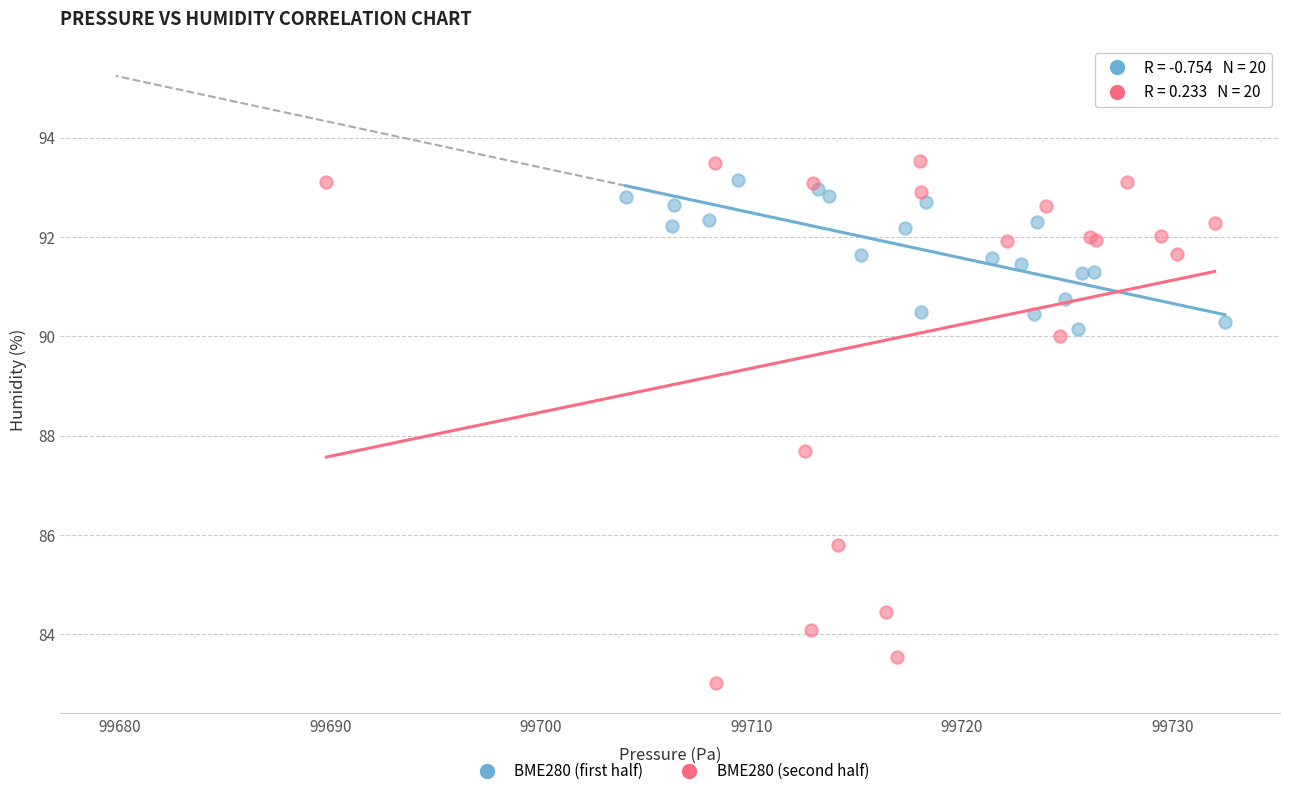

Which series contains the lowest Y value?

BME280 (second half)